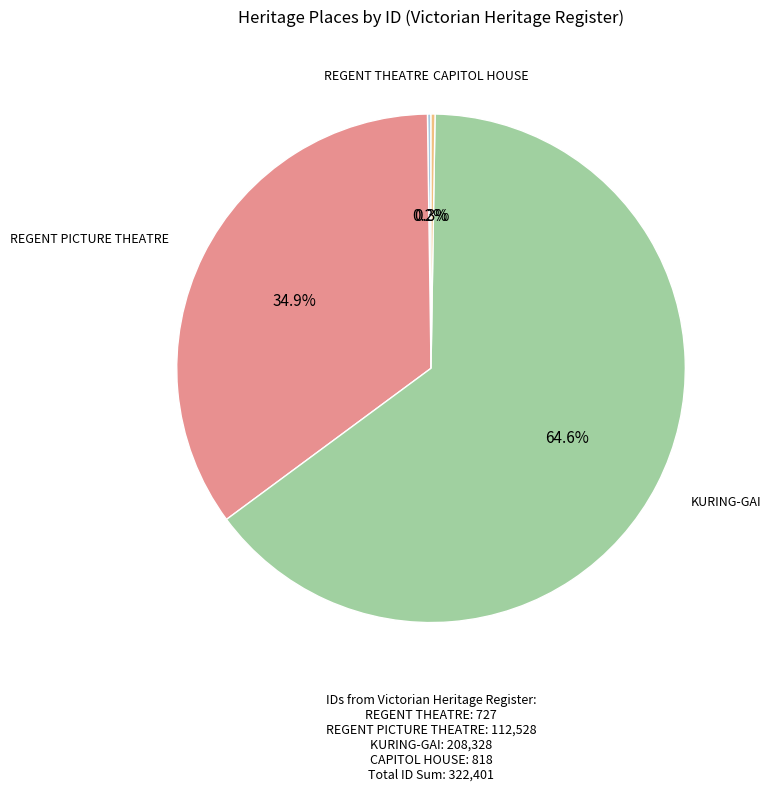

Is there any slice that represents more than half of the pie?

Yes